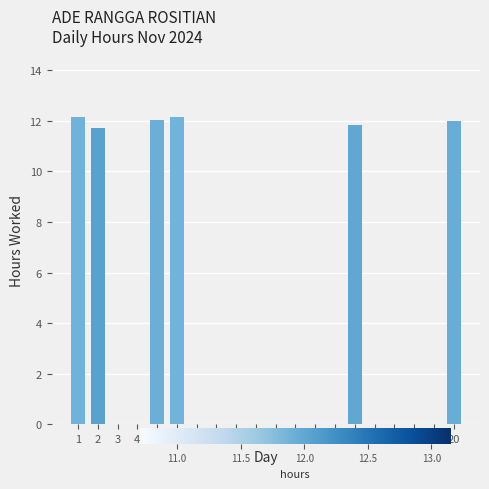

What is the maximum value shown in the chart?

12.2